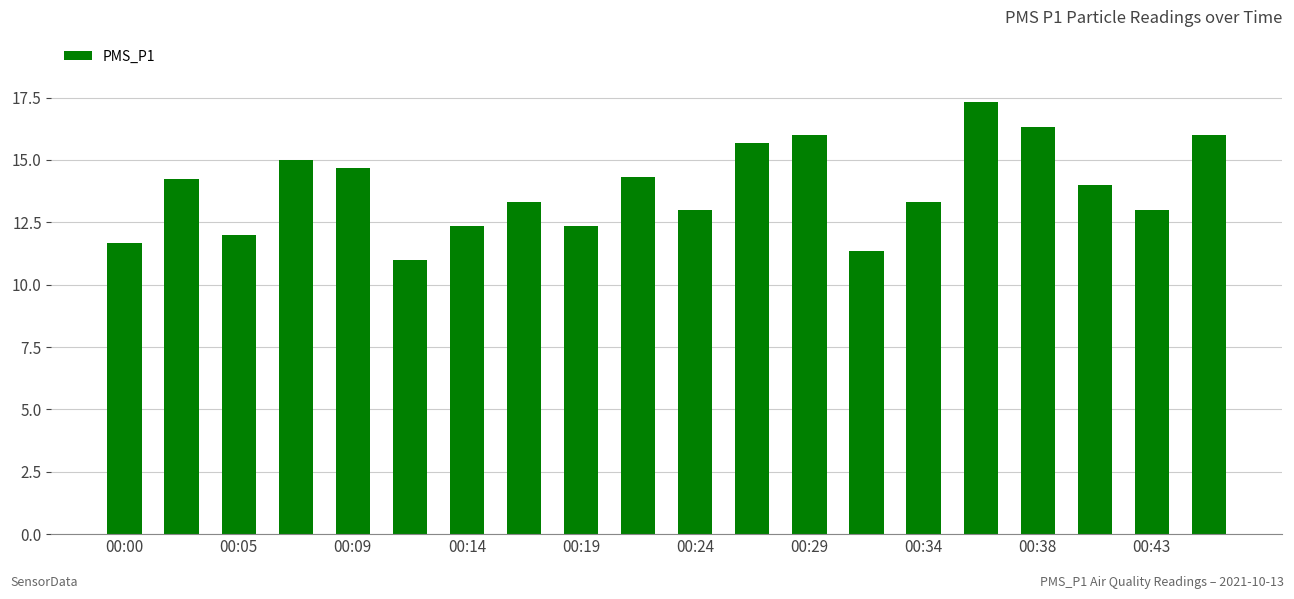

What is the difference between the maximum and minimum values?

6.3